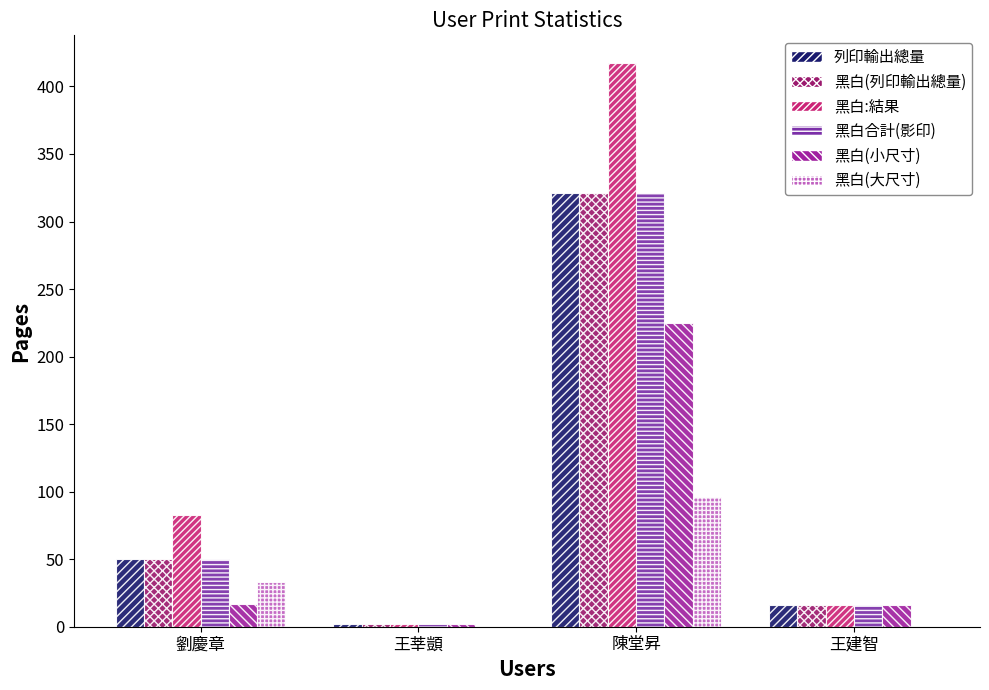

At which category is the sum across all series the highest?

陳堂昇